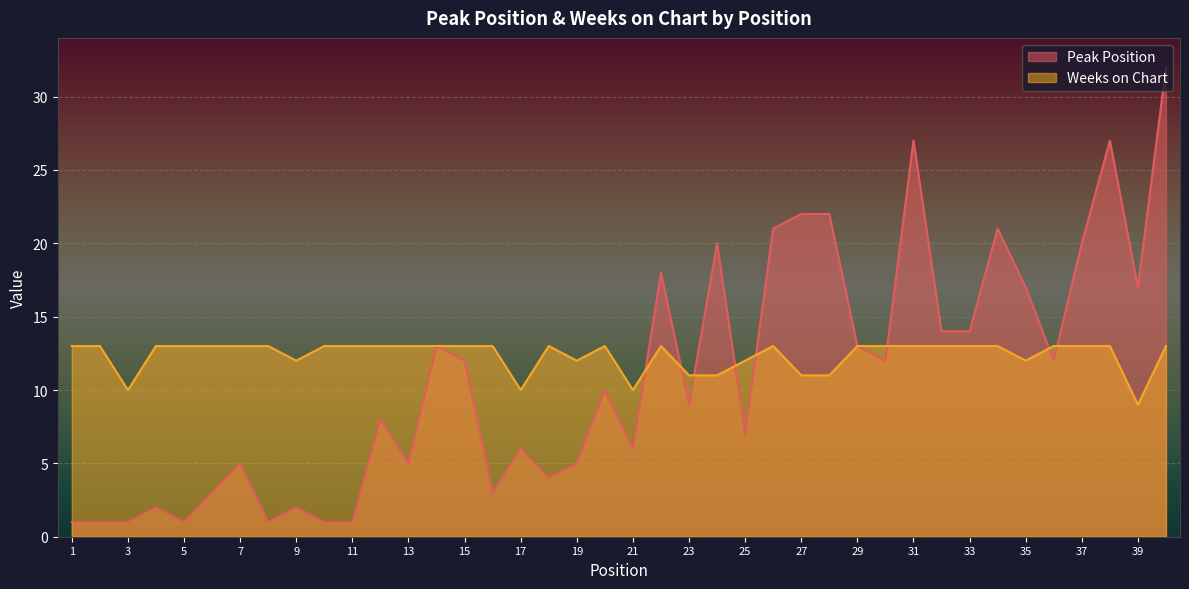

At which category does Peak Position reach its first local valley?

5